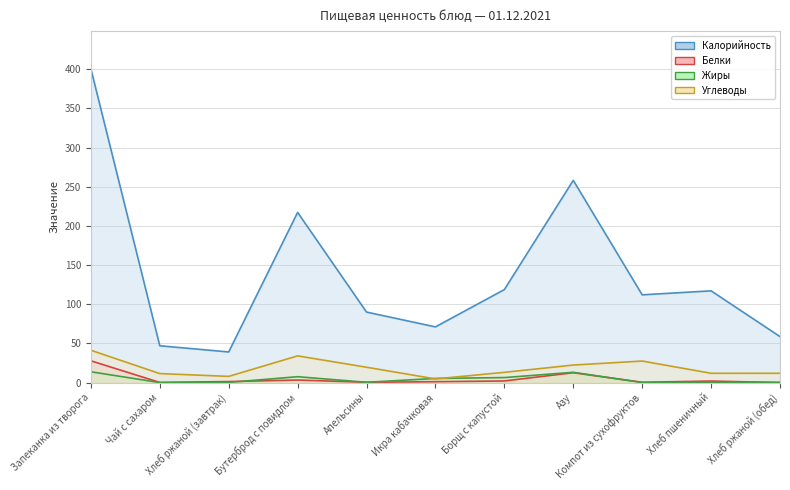

Is it true that Жиры equals 5.3 at Икра кабачковая?

True